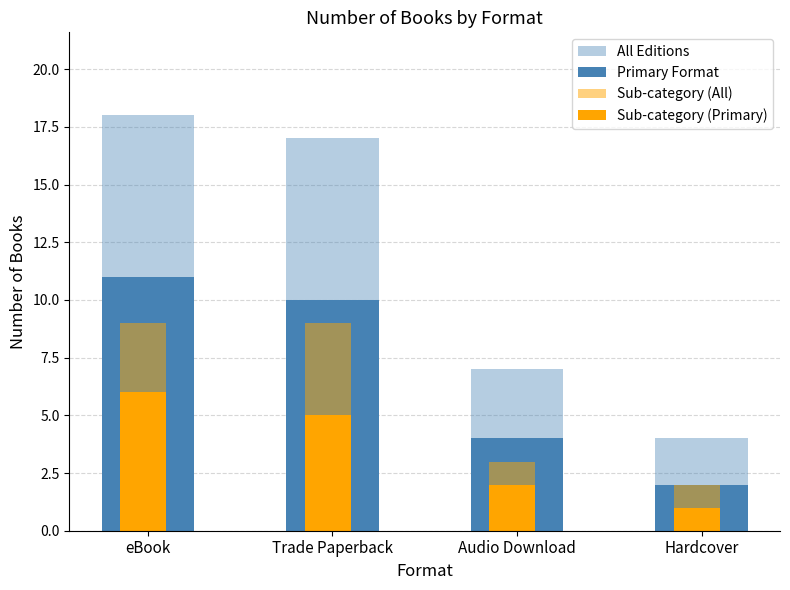

Between eBook and Audio Download, which series saw the biggest shift?

All Editions